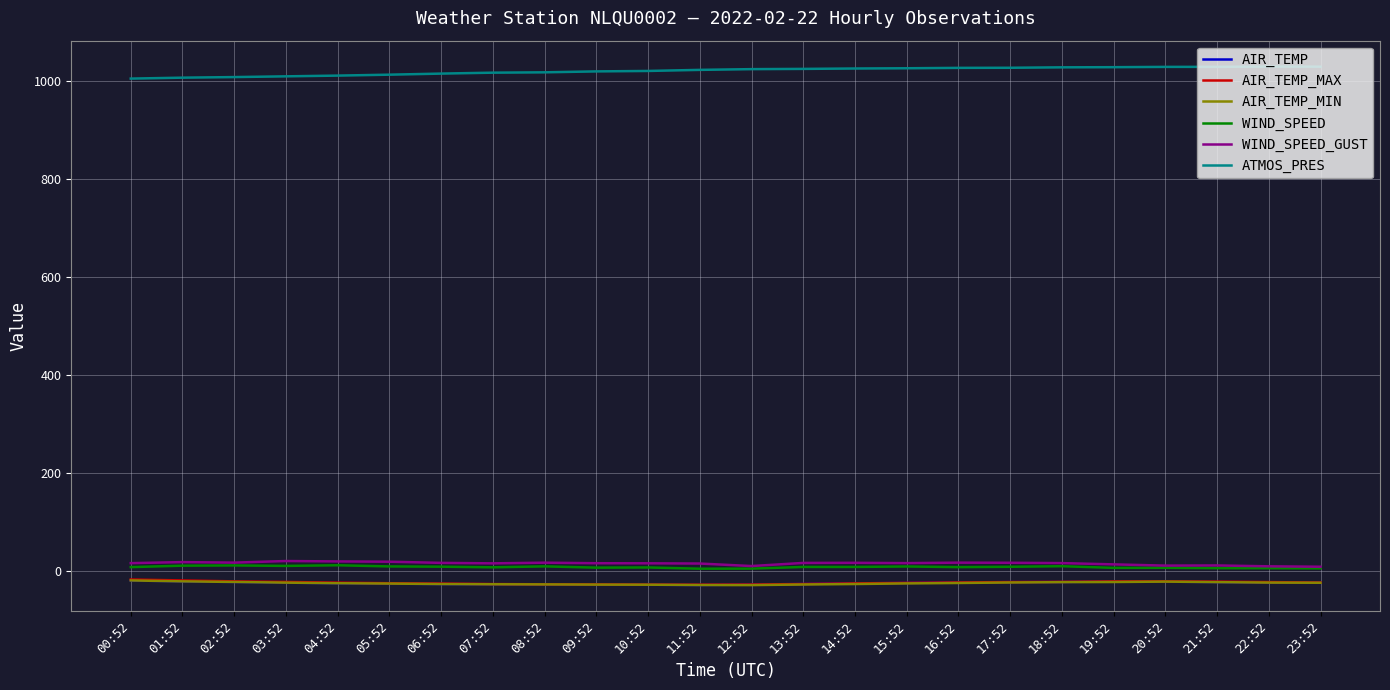

What is the minimum value for AIR_TEMP_MAX?

-28.3